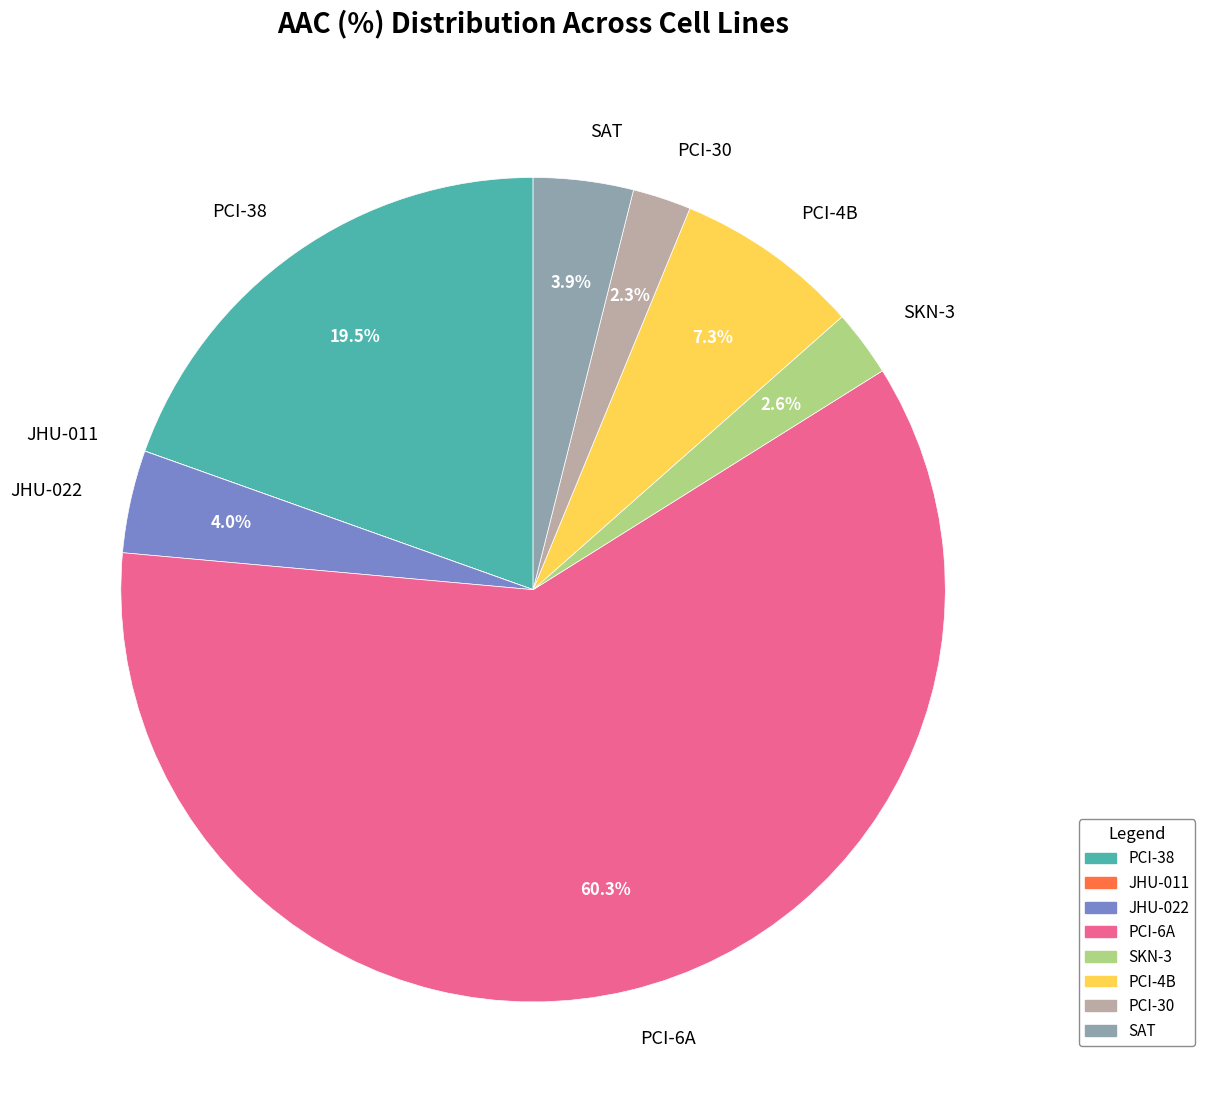

Approximately how many times larger is the value at PCI-30 compared to SAT?

0.6